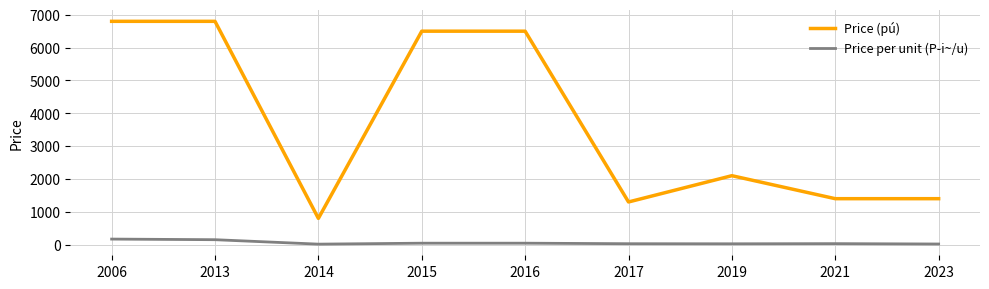

What is the highest value of the Price (pú) series?

6800.0